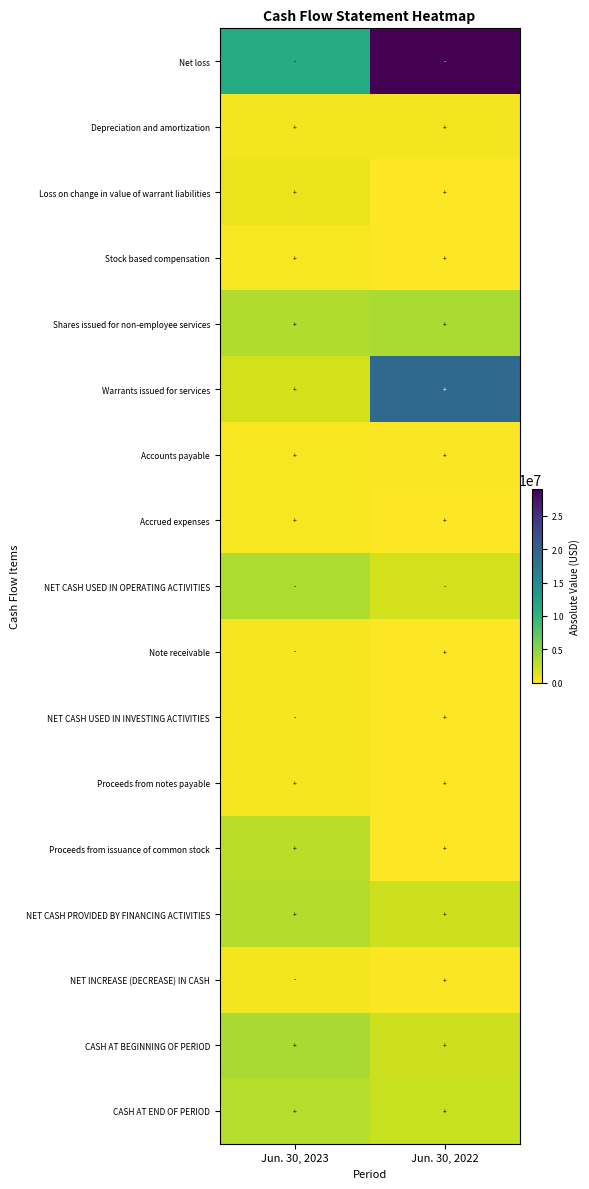

Reading left to right, list all the values displayed in this chart.

Net loss: Jun. 30, 2023=11160454	Jun. 30, 2022=28982530
Depreciation and amortization: Jun. 30, 2023=500618	Jun. 30, 2022=500692
Loss on change in value of warrant liabilities: Jun. 30, 2023=862500	Jun. 30, 2022=0
Stock based compensation: Jun. 30, 2023=235692	Jun. 30, 2022=0
Shares issued for non-employee services: Jun. 30, 2023=3467814	Jun. 30, 2022=3720000
Warrants issued for services: Jun. 30, 2023=1923206	Jun. 30, 2022=19120386
Accounts payable: Jun. 30, 2023=296211	Jun. 30, 2022=134372
Accrued expenses: Jun. 30, 2023=244521	Jun. 30, 2022=106526
NET CASH USED IN OPERATING ACTIVITIES: Jun. 30, 2023=3587351	Jun. 30, 2022=1995250
Note receivable: Jun. 30, 2023=350000	Jun. 30, 2022=0
NET CASH USED IN INVESTING ACTIVITIES: Jun. 30, 2023=350000	Jun. 30, 2022=0
Proceeds from notes payable: Jun. 30, 2023=350000	Jun. 30, 2022=0
Proceeds from issuance of common stock: Jun. 30, 2023=3040861	Jun. 30, 2022=0
NET CASH PROVIDED BY FINANCING ACTIVITIES: Jun. 30, 2023=3390861	Jun. 30, 2022=2193986
NET INCREASE (DECREASE) IN CASH: Jun. 30, 2023=546490	Jun. 30, 2022=198736
CASH AT BEGINNING OF PERIOD: Jun. 30, 2023=3791302	Jun. 30, 2022=2179558
CASH AT END OF PERIOD: Jun. 30, 2023=3244812	Jun. 30, 2022=2378294